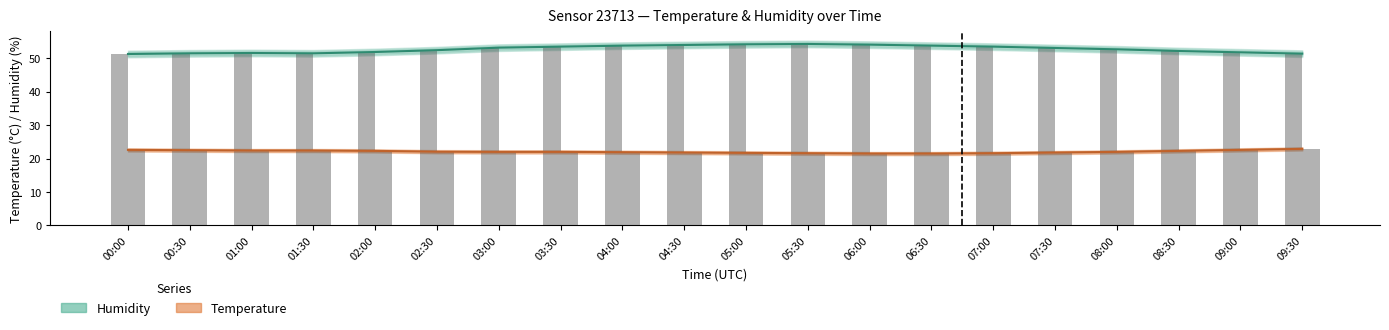

What is the approximate value of Temperature at 00:30?

22.5